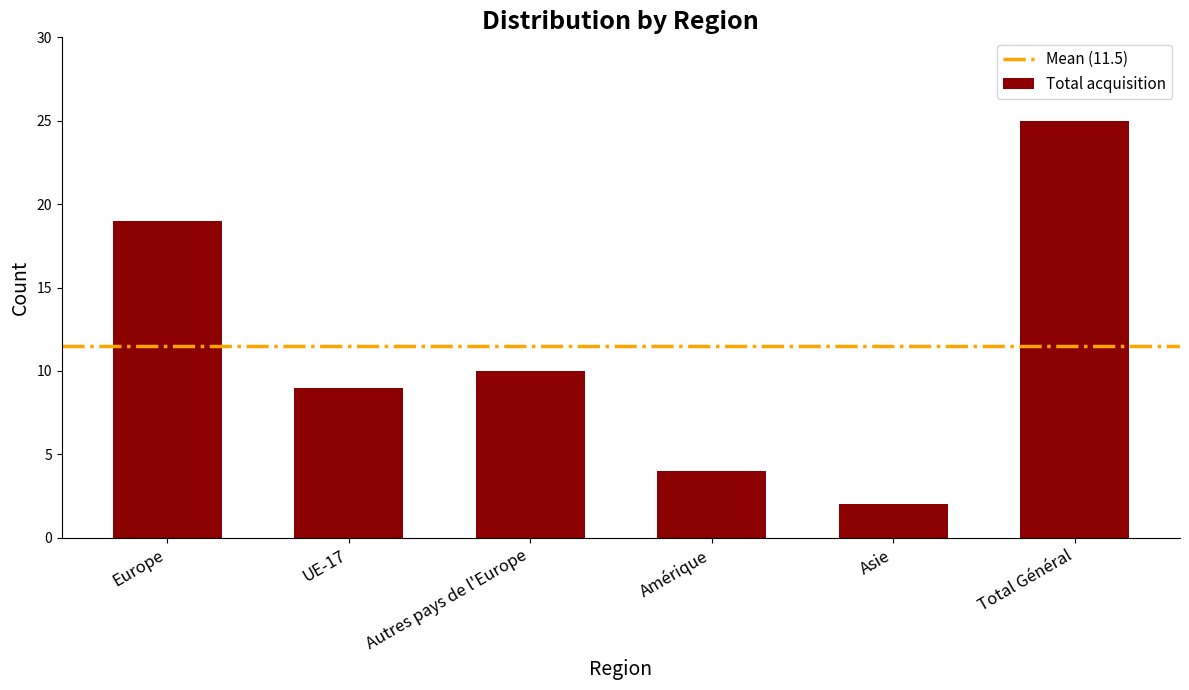

The value at Amérique is 2. True or false?

False